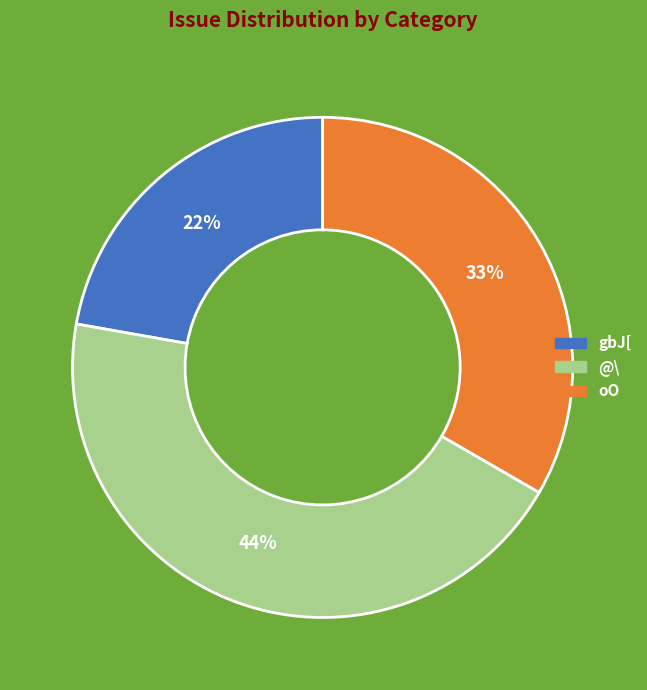

To the nearest percent, what is the average slice percentage?

33%